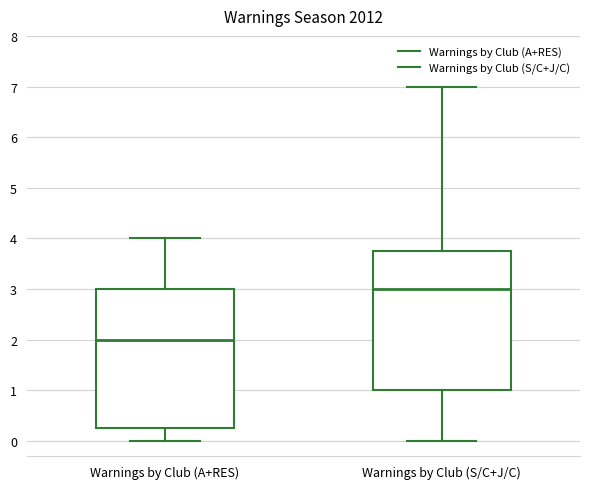

Where is the lower edge of the box for Warnings by Club (S/C+J/C) on the y-axis? The values are not printed on the chart, so give them approximately, as read against the axis.

1.0